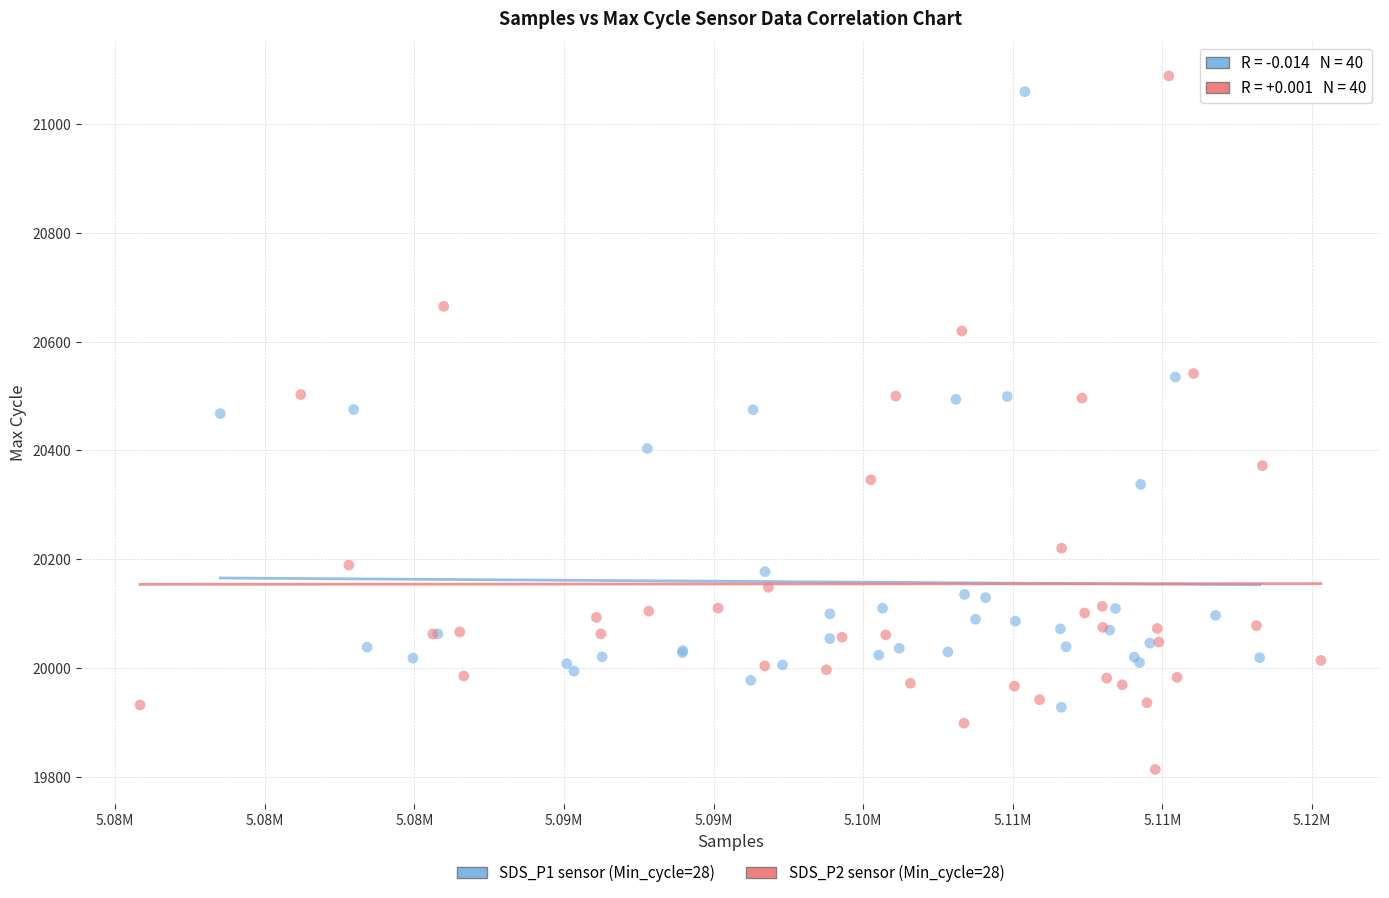

Which series has the largest Y range (max minus min)?

SDS_P2 sensor (Min_cycle=28)